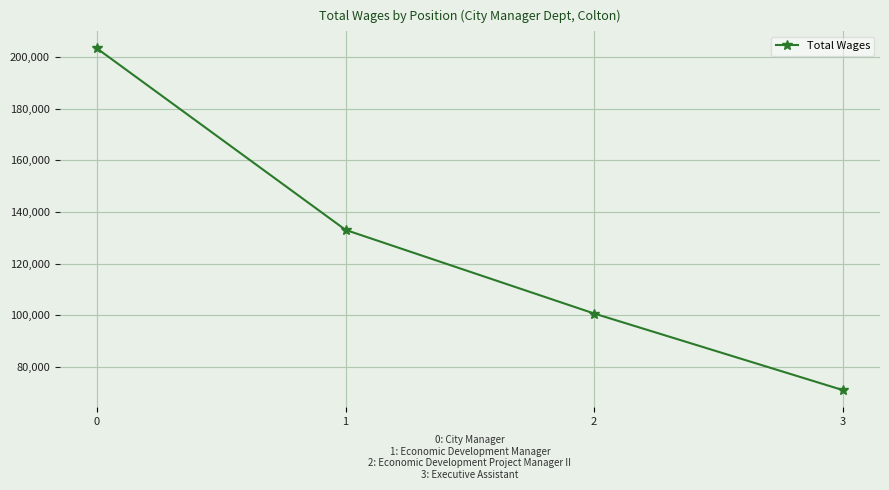

What is the smallest value displayed?

70900